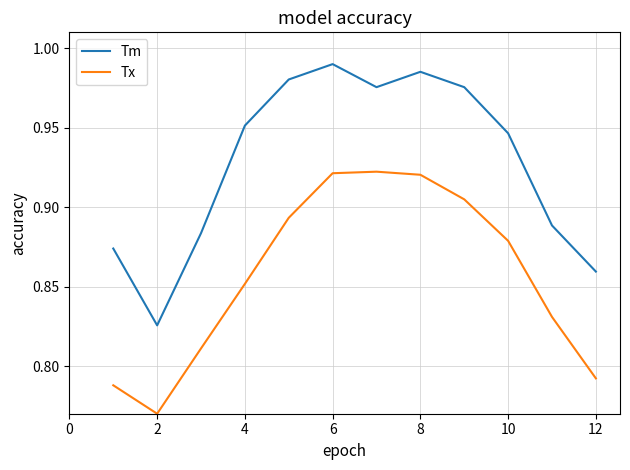

True or false: Tx and Tm intersect in this chart.

False